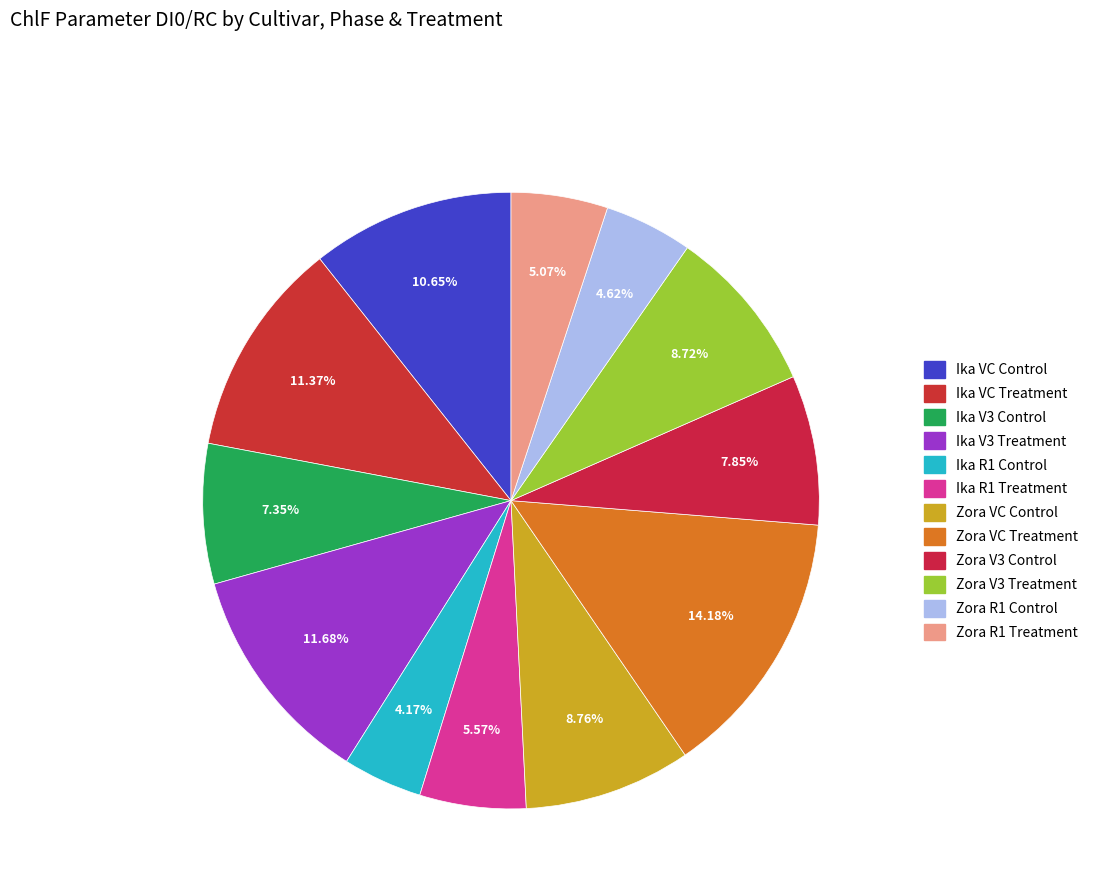

How many segments does this pie chart have?

12